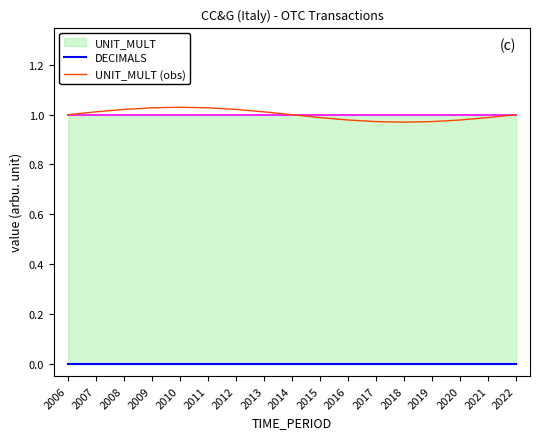

How many values in the UNIT_MULT (obs) series exceed 1?

7